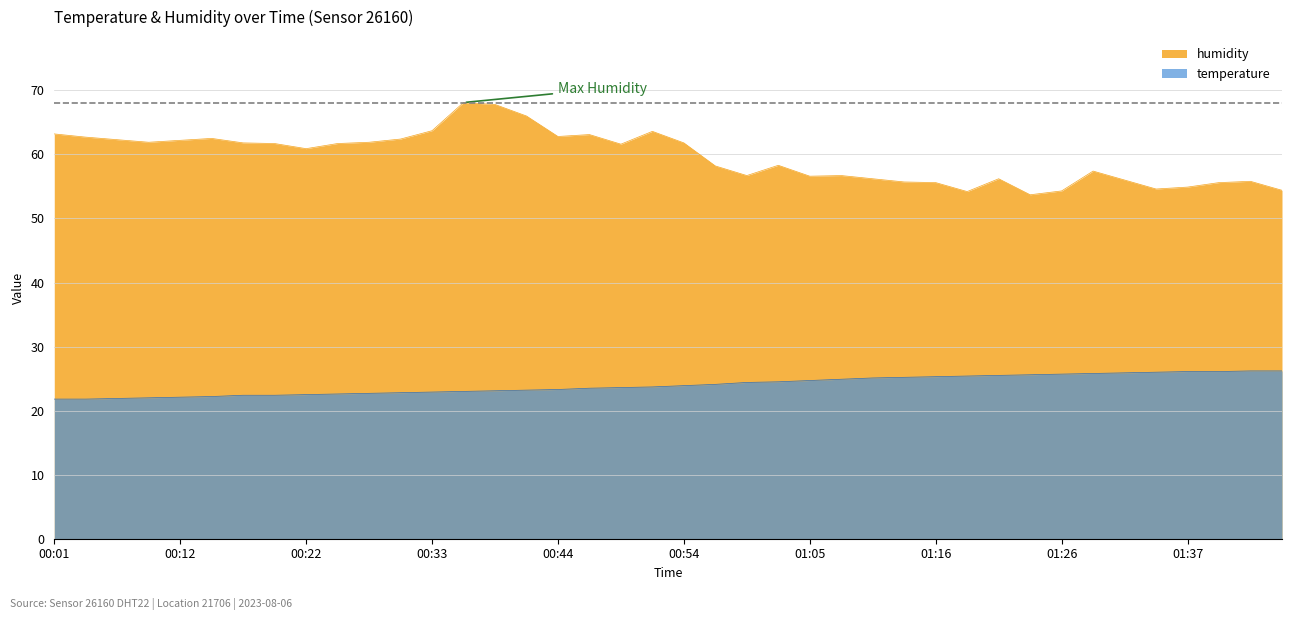

True or false: humidity and temperature intersect in this chart.

False